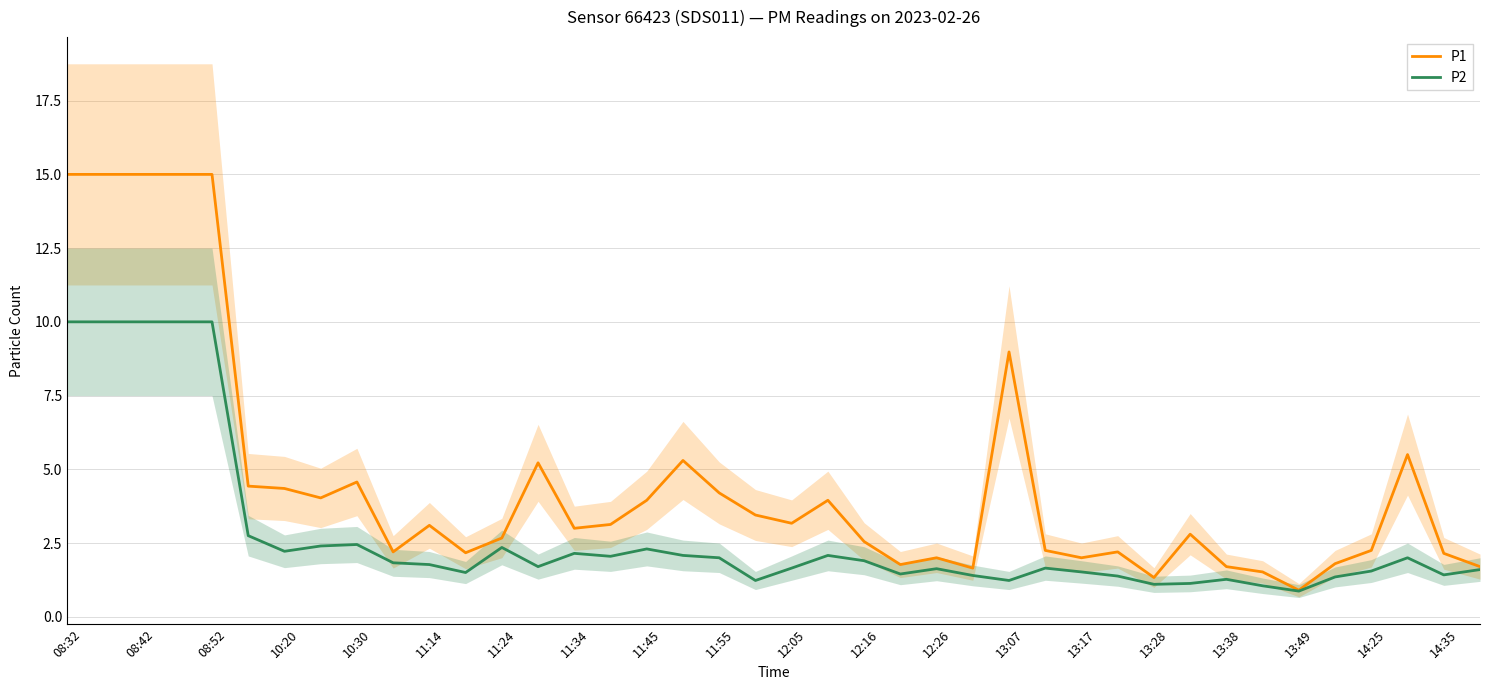

The value of P1 at 13:17 is 2.0. True or false?

True